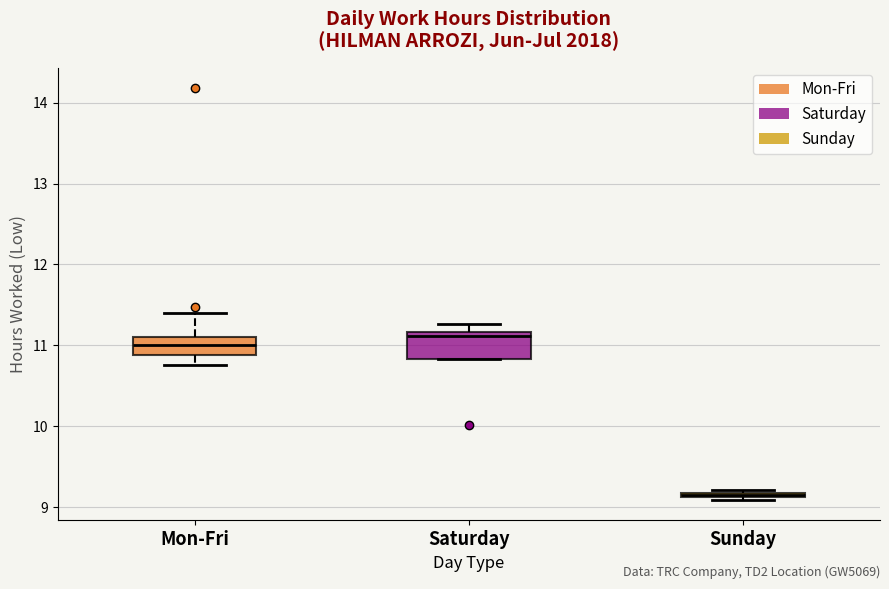

Which box is the tallest, from its lower edge to its upper edge?

Saturday